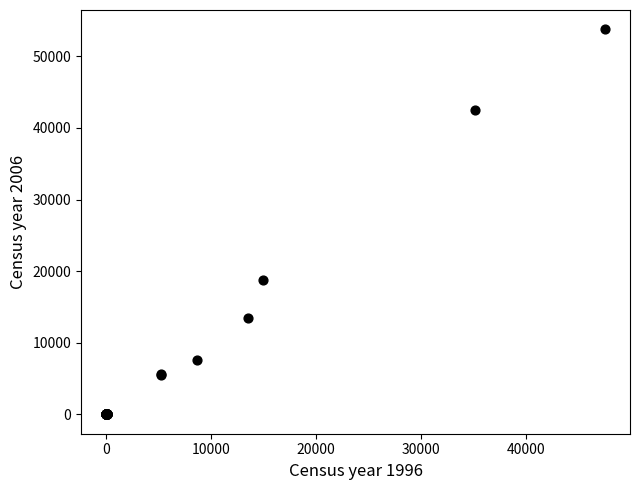

What Y value in the scatter plot is closest to 26882?

18797.0